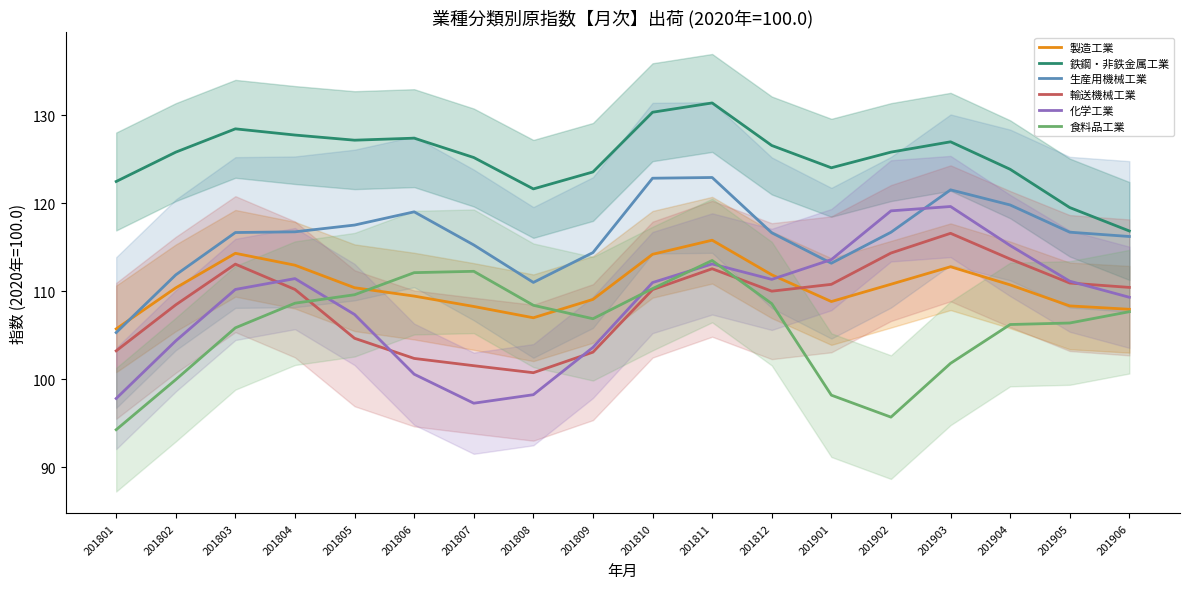

What is the spread (max minus min) of values at 201804?

19.1